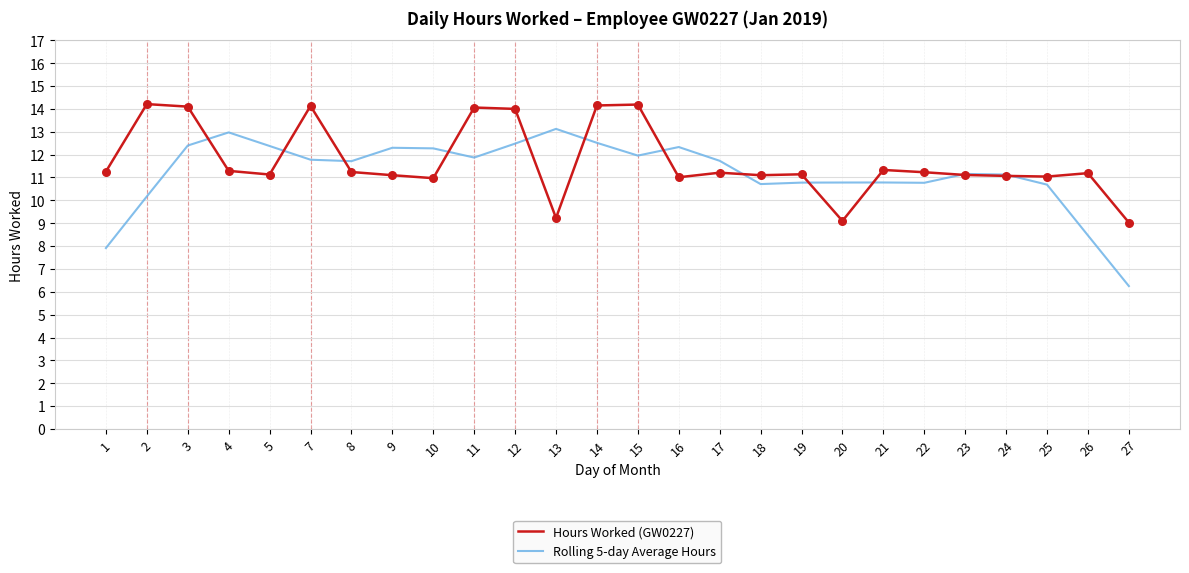

Which series has the largest total across all categories?

Hours Worked (GW0227)